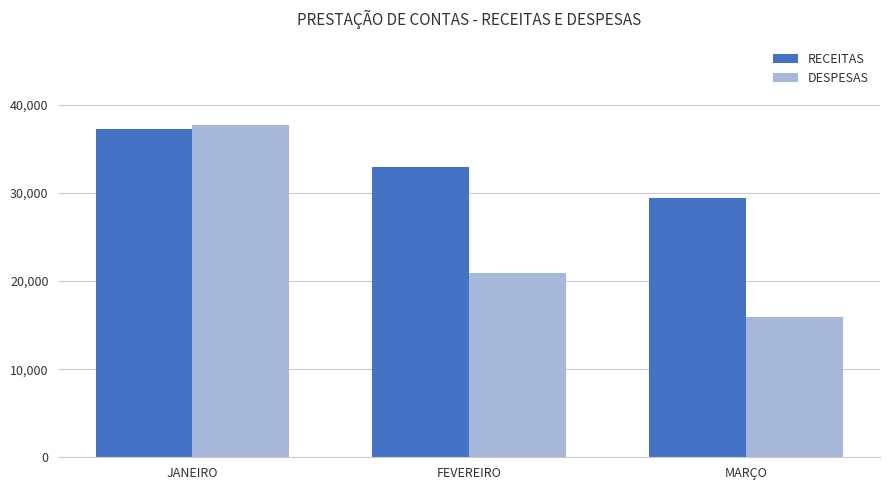

What is the value of the RECEITAS bar at the 3rd from the left?

29412.5